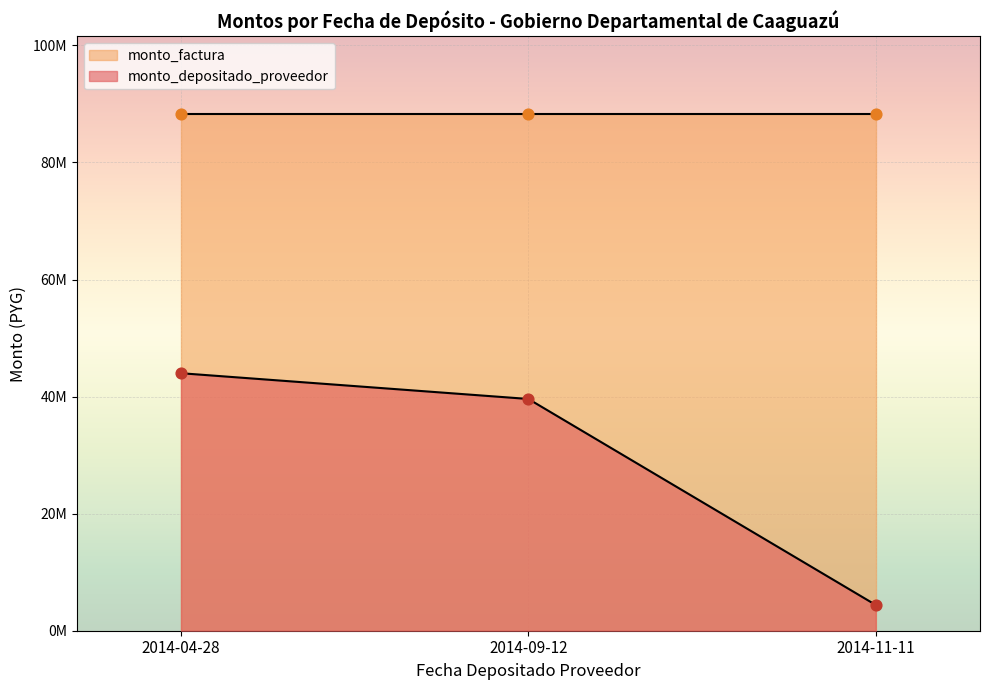

Which series contains the lowest Y value?

monto_depositado_proveedor